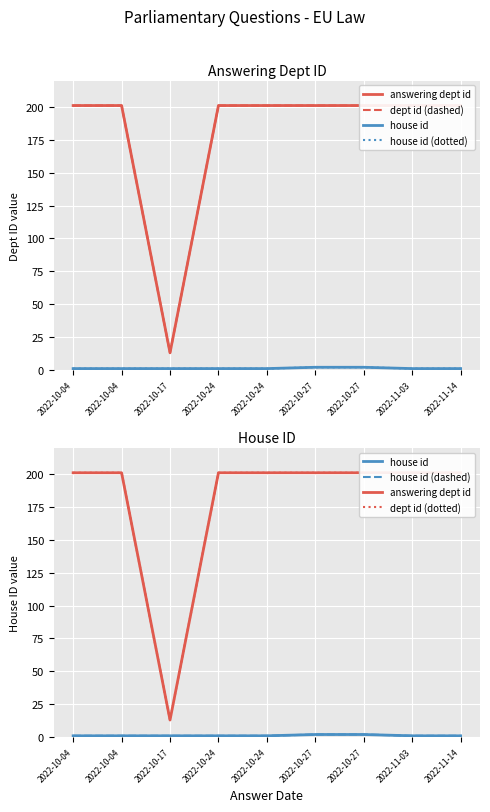

What are all the series names shown in the legend?

answering dept id, dept id (dashed), house id, house id (dotted), house id (dashed), dept id (dotted)